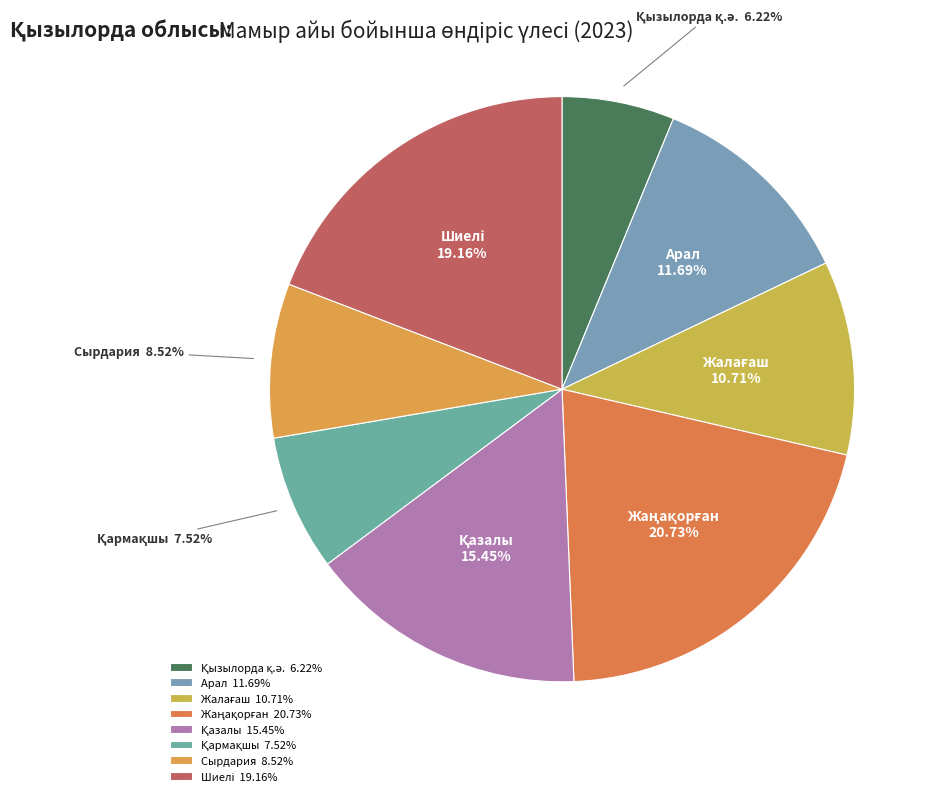

Is there a majority slice in this chart?

No